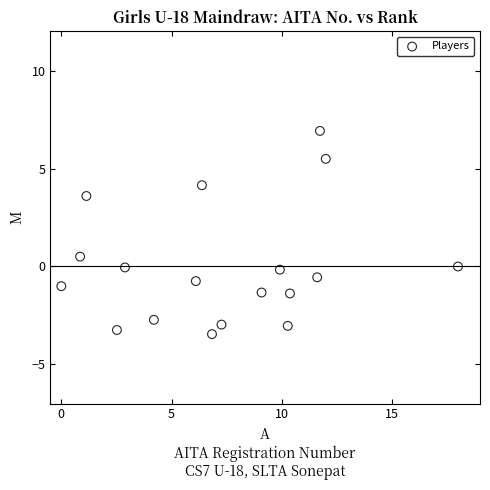

What is the range of X values (max minus min)?

18.0